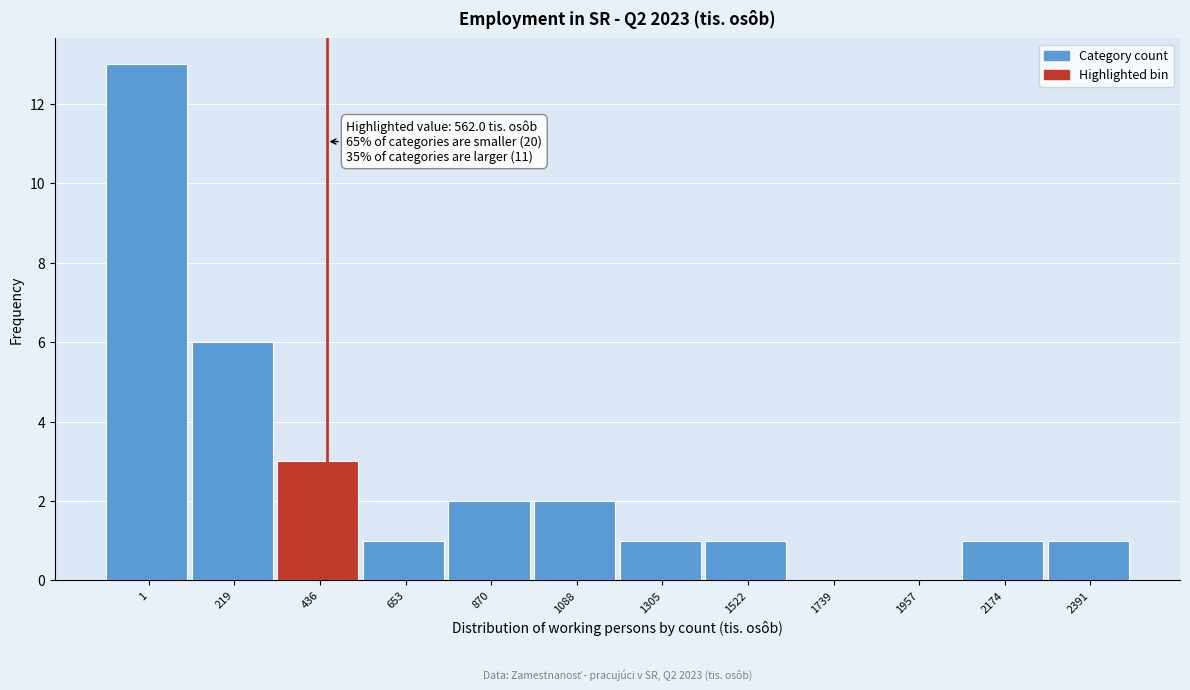

Reading left to right, extract all data points from this chart.

1=13	219=6	436=3	653=1	870=2	1088=2	1305=1	1522=1	1739=0	1957=0	2174=1	2391=1